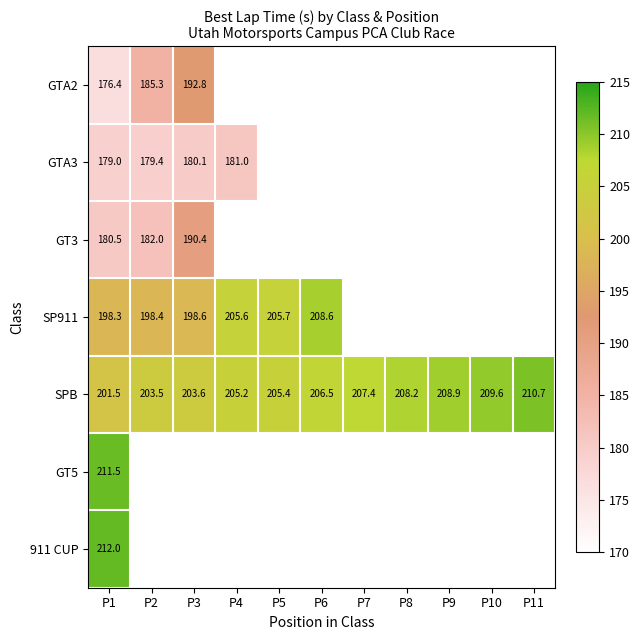

Is the value of SPB at P8 greater than the value of SP911 at P1?

Yes